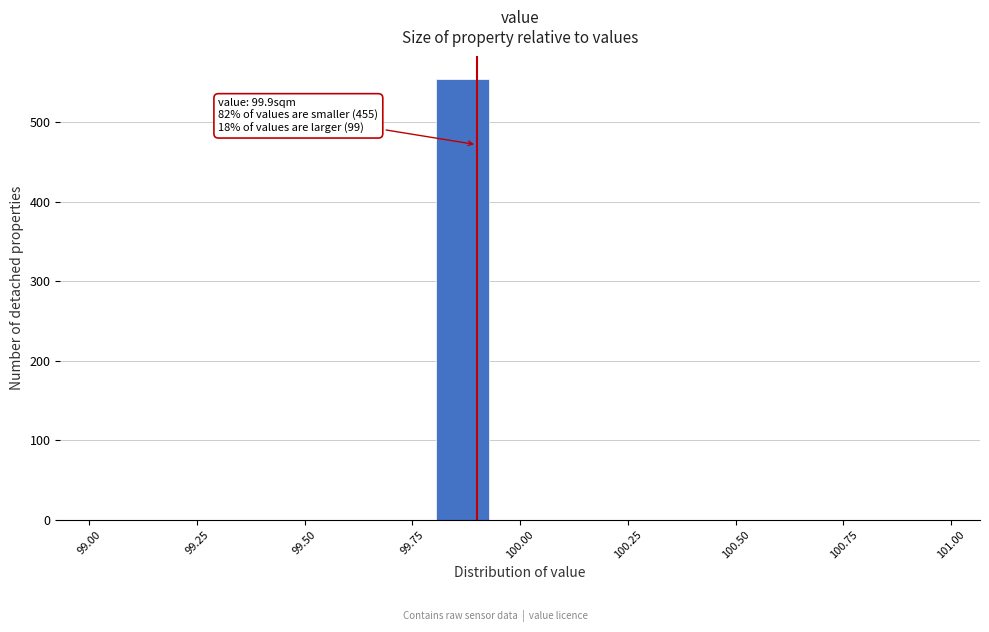

Read against the x-axis, roughly where is the centre of the tallest bar?

99.85